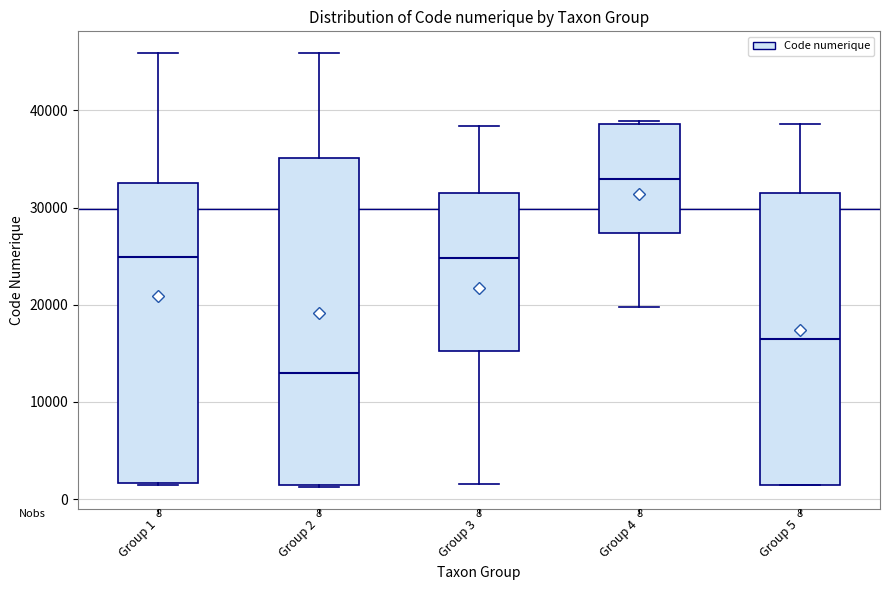

Which box has the highest median line?

Group 4